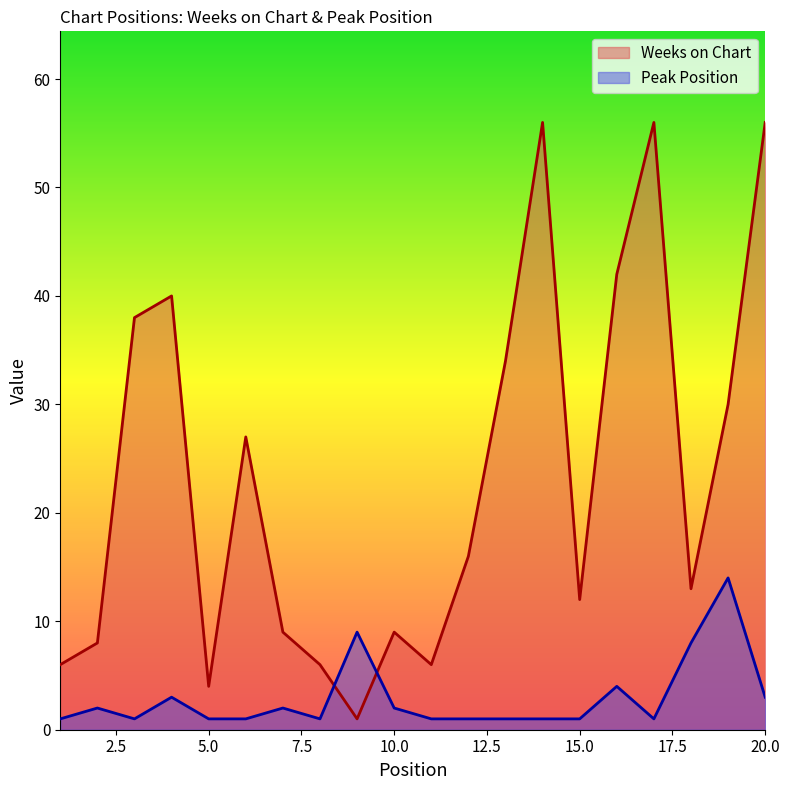

At how many categories does at least one series exceed 9?

12